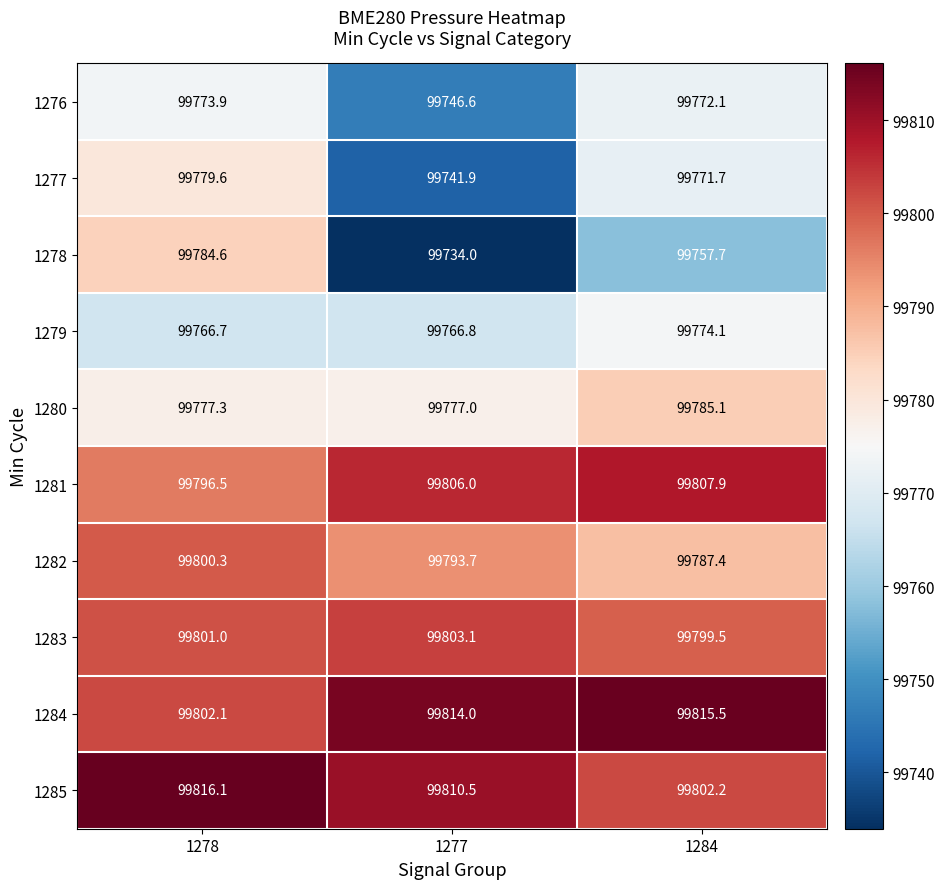

Reading left to right, what are all the values shown in this chart?

1276: 99773.9	99746.6	99772.1
1277: 99779.6	99741.9	99771.7
1278: 99784.6	99734.0	99757.7
1279: 99766.7	99766.8	99774.1
1280: 99777.3	99777.0	99785.1
1281: 99796.5	99806.0	99807.9
1282: 99800.3	99793.7	99787.4
1283: 99801.0	99803.1	99799.5
1284: 99802.1	99814.0	99815.5
1285: 99816.1	99810.5	99802.2